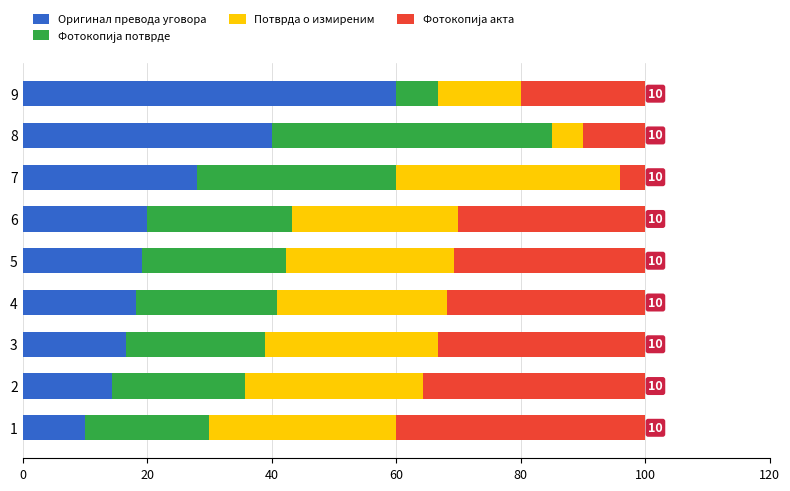

How many data points in Оригинал превода уговора are less than 19?

4